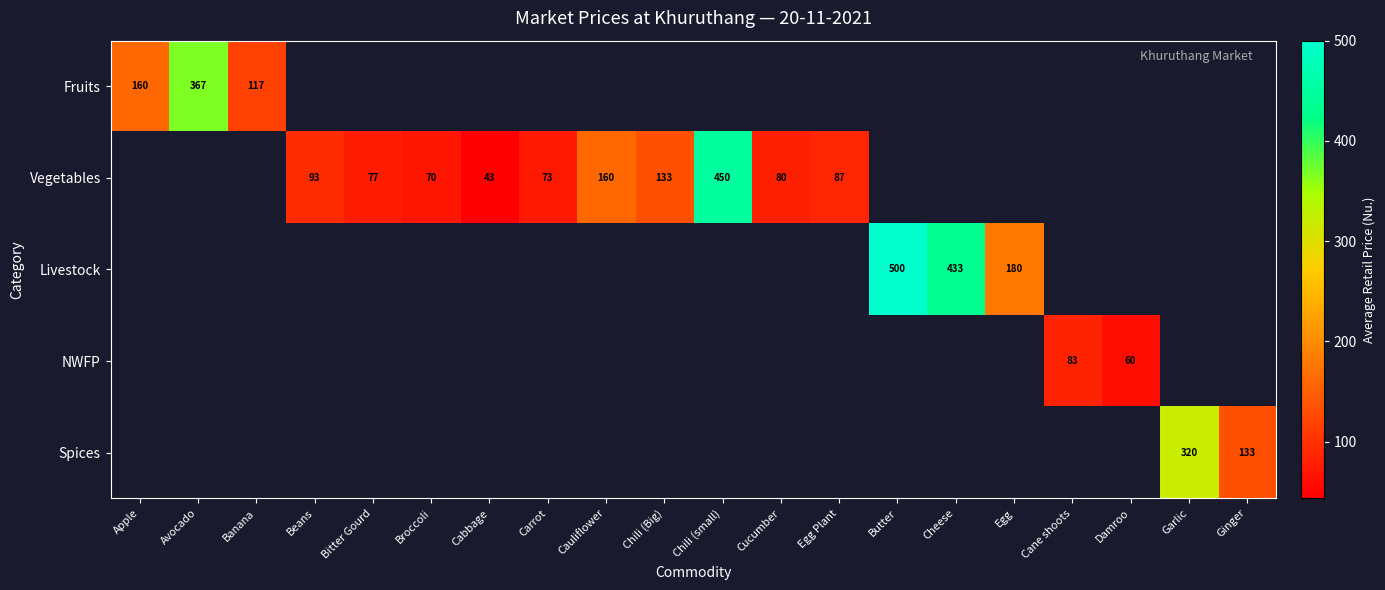

The value of Vegetables at Chili (small) is 450. True or false?

True